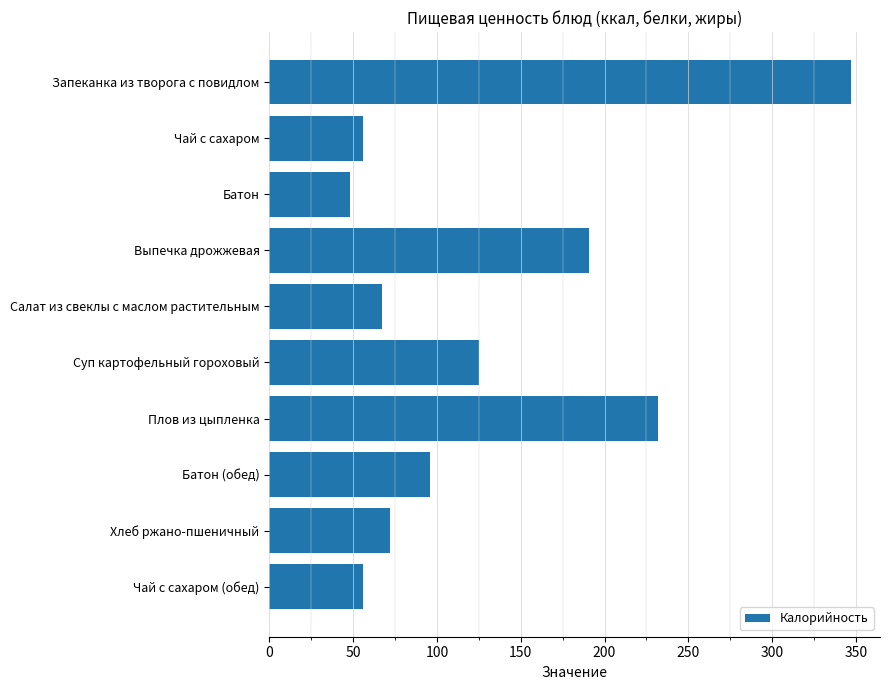

At which label is the value closest to 197?

Выпечка дрожжевая